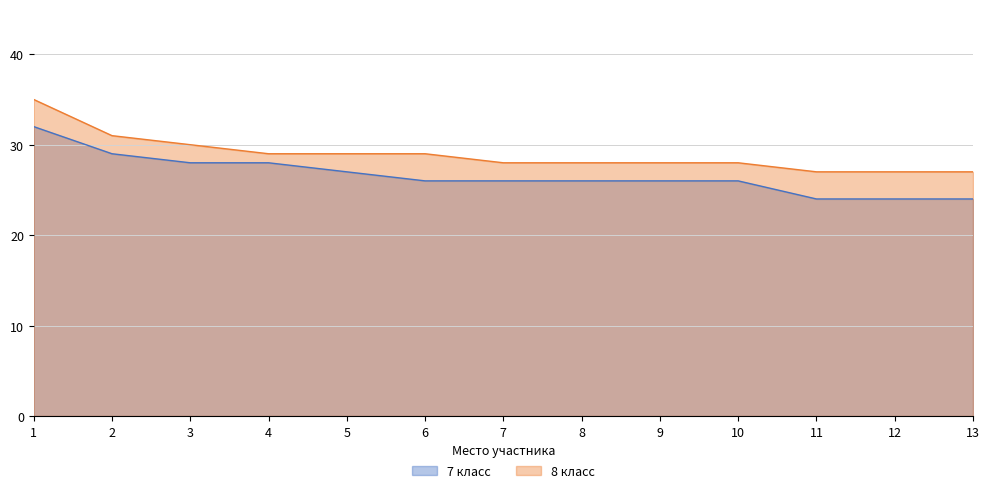

Rank the series at 9 from lowest to highest value.

7 класс, 8 класс